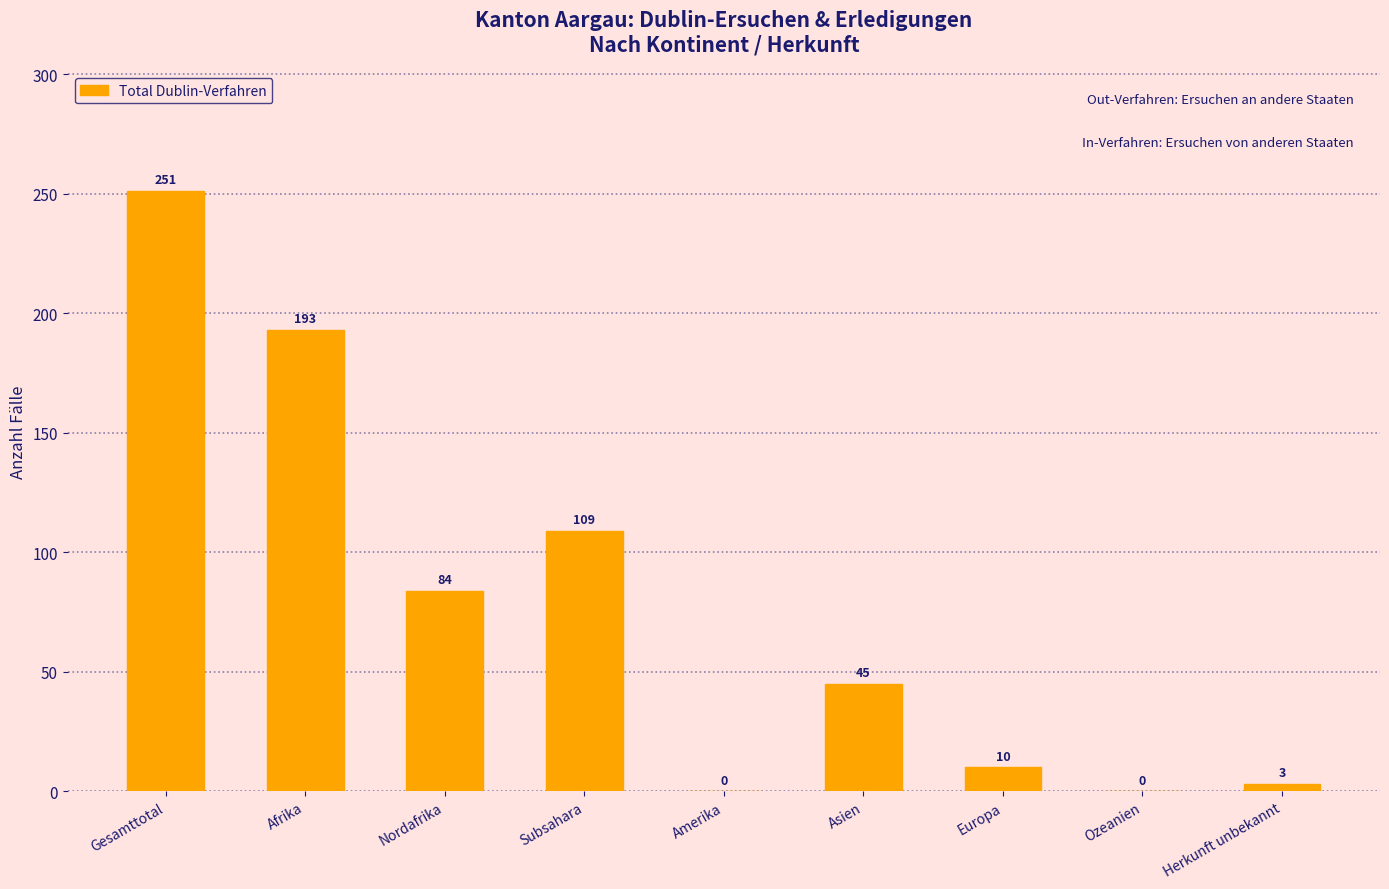

What is the sum of the values at Gesamttotal and Herkunft unbekannt?

254